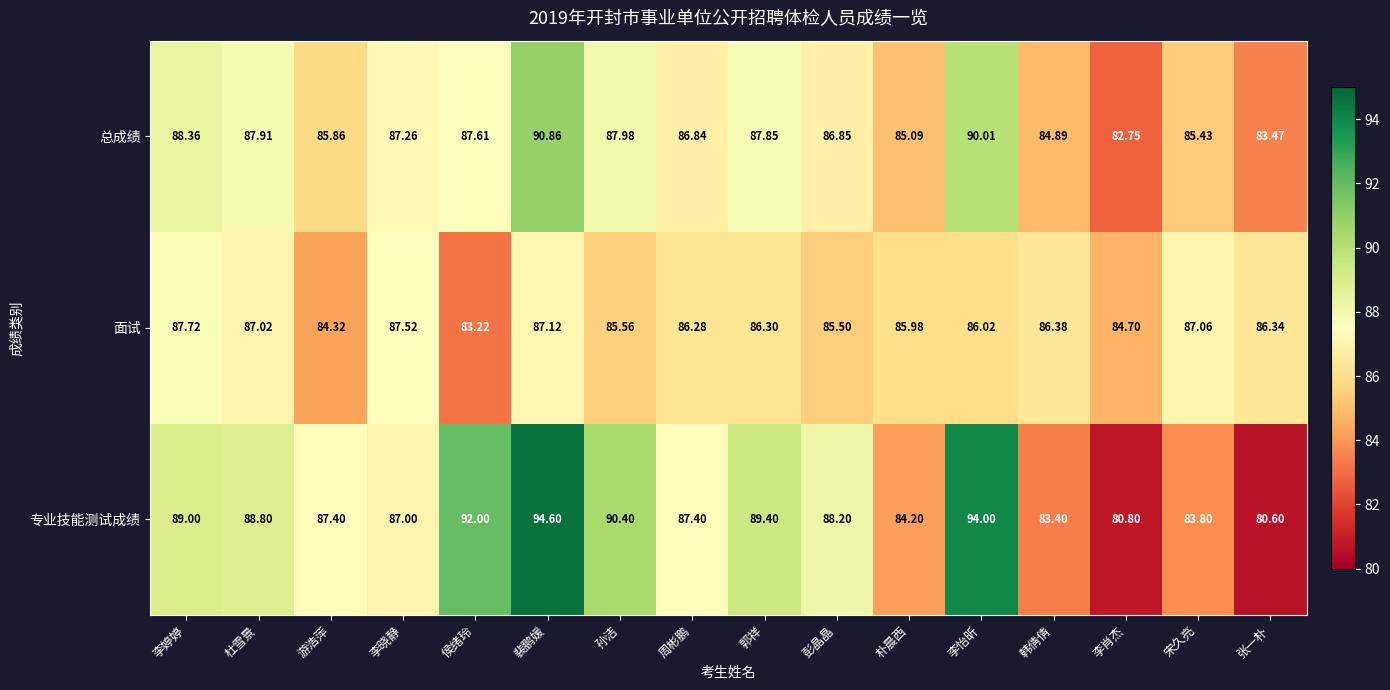

At which category is the sum across all series the highest?

裴鹏媛